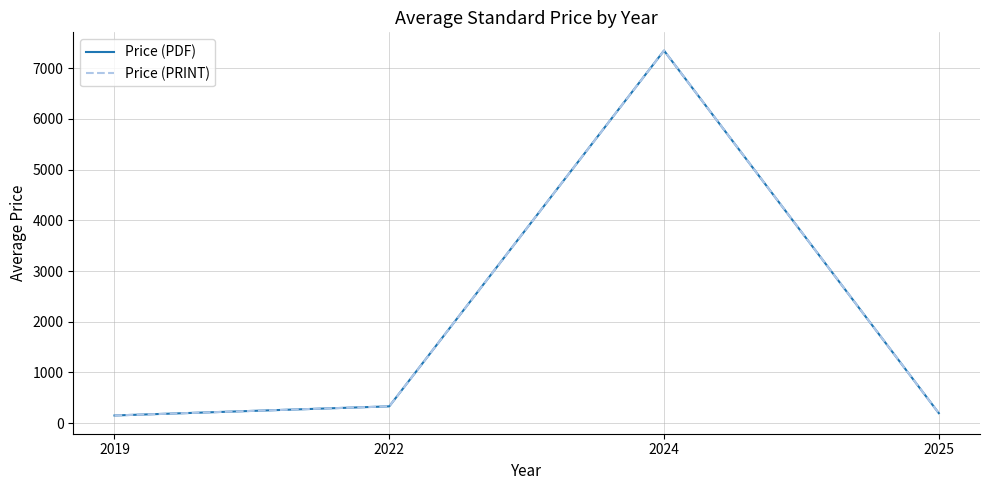

At which label is Price (PRINT) closest to 3750?

2022